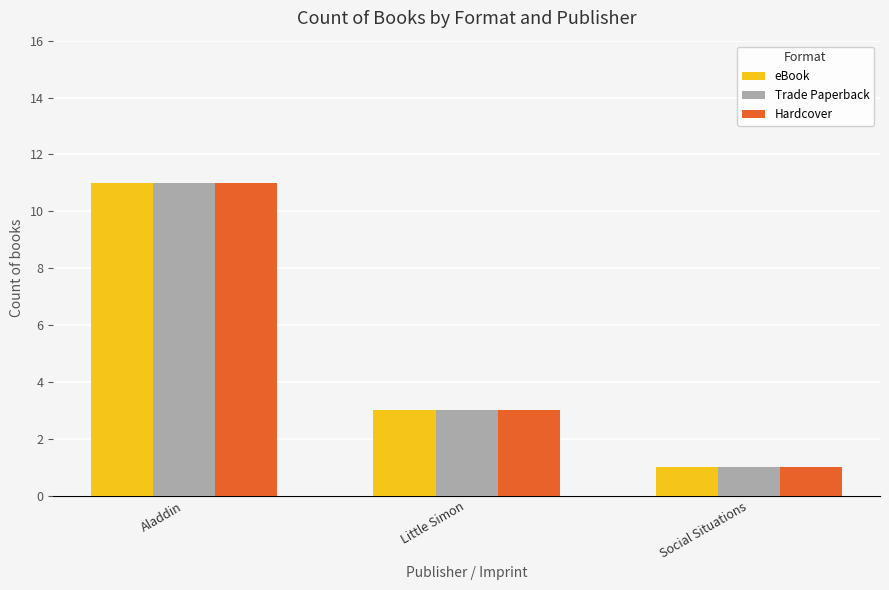

Count the eBook values in the range 1 to 11.

3